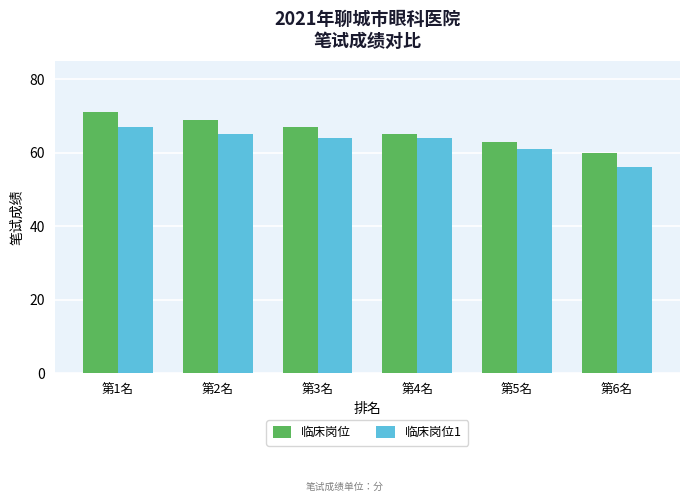

What is the label of the 2nd bar from the left?

第2名